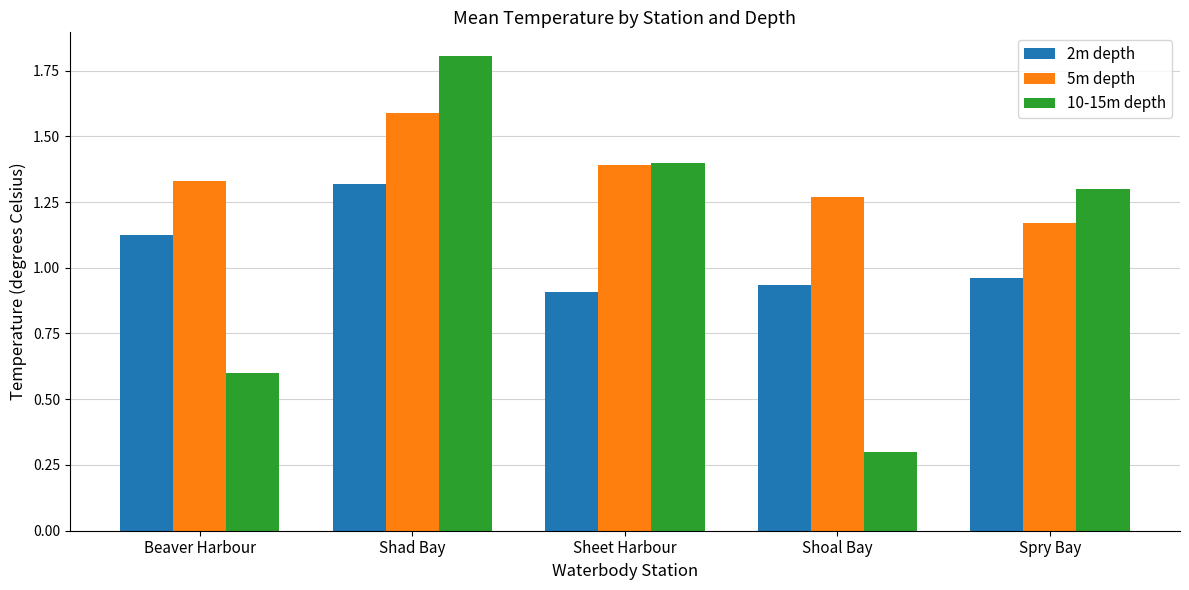

What are all the series names shown in the legend?

2m depth, 5m depth, 10-15m depth